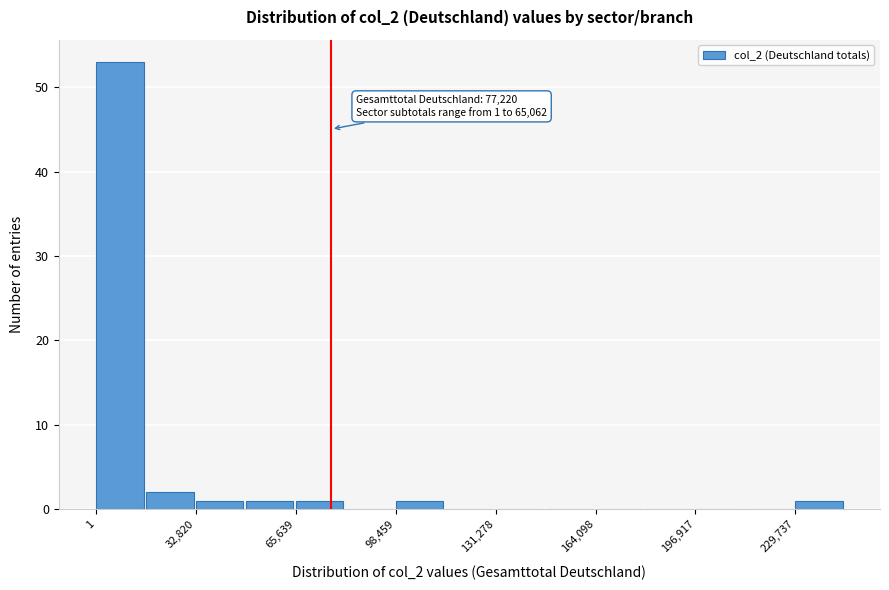

Around what value on the x-axis is the tallest bar? Give the approximate position of its centre, as read against the axis.

10000